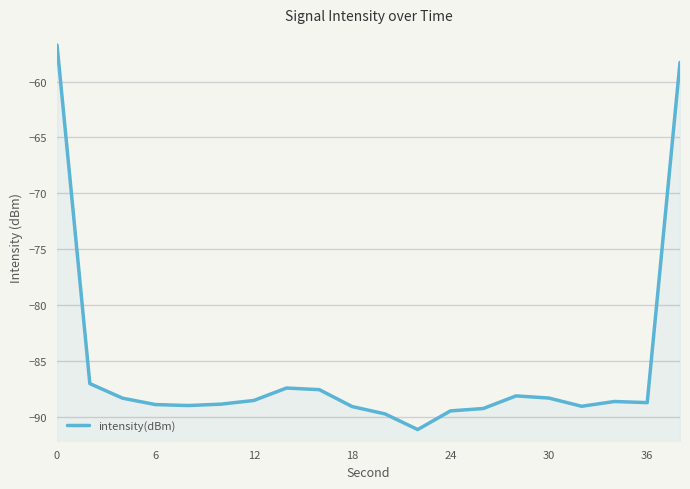

What is the sum of all values?

-1712.2